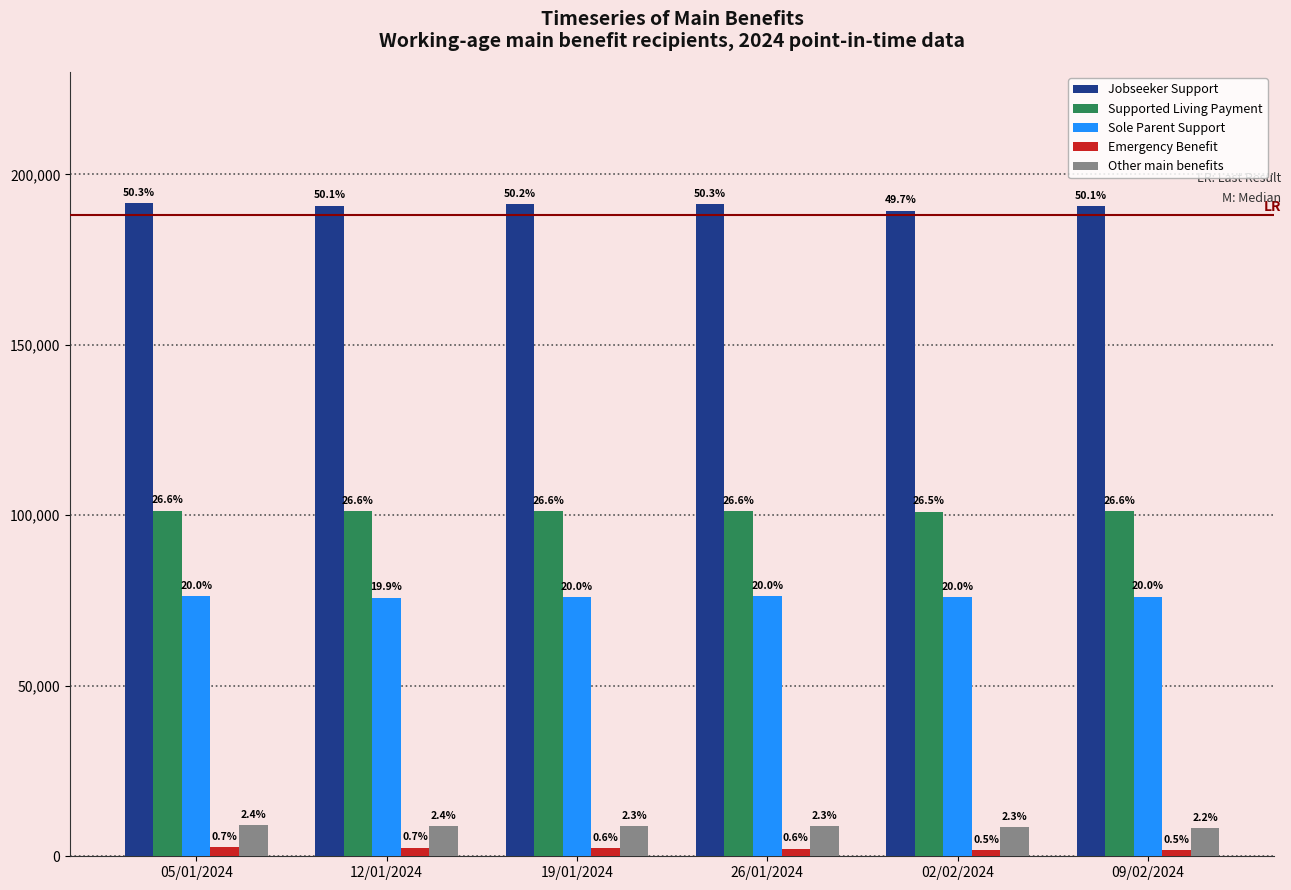

What is the label of the 1st bar from the left?

05/01/2024